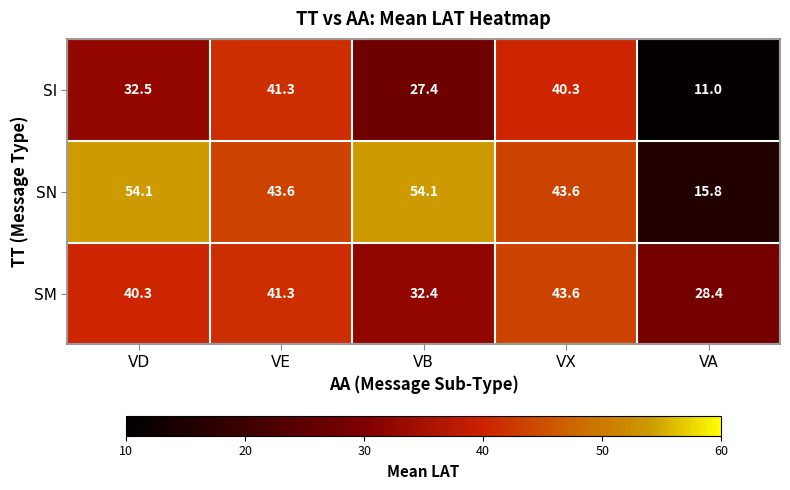

Reading right to left, what are all the values shown in this chart?

SI: 11.0	40.3	27.4	41.3	32.5
SN: 15.8	43.6	54.1	43.6	54.1
SM: 28.4	43.6	32.4	41.3	40.3